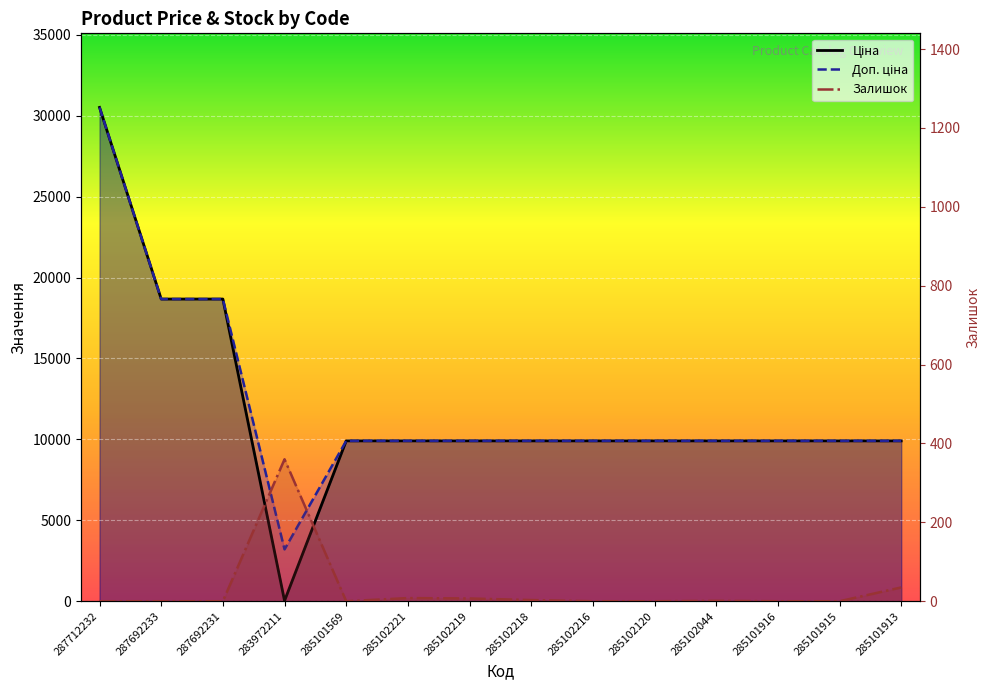

How many lines are shown in the chart?

3